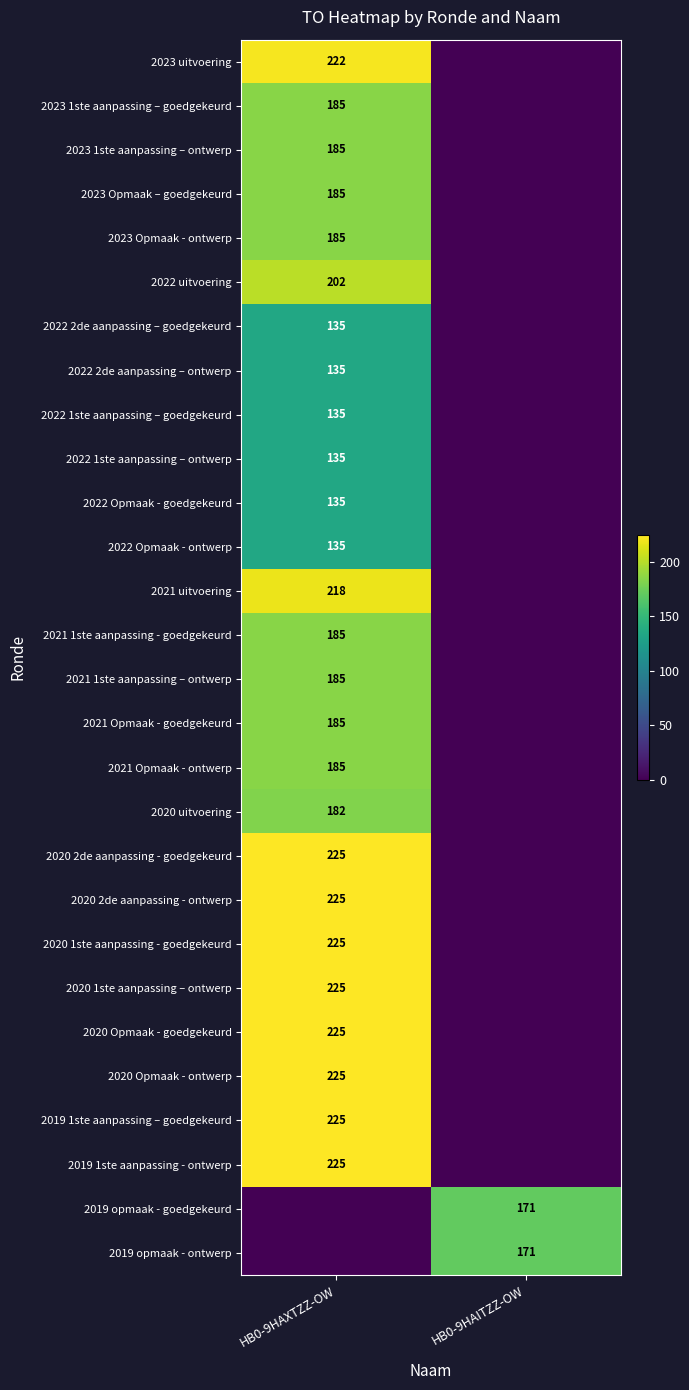

Is it true that 2021 1ste aanpassing – ontwerp equals 185 at HB0-9HAXTZZ-OW?

True